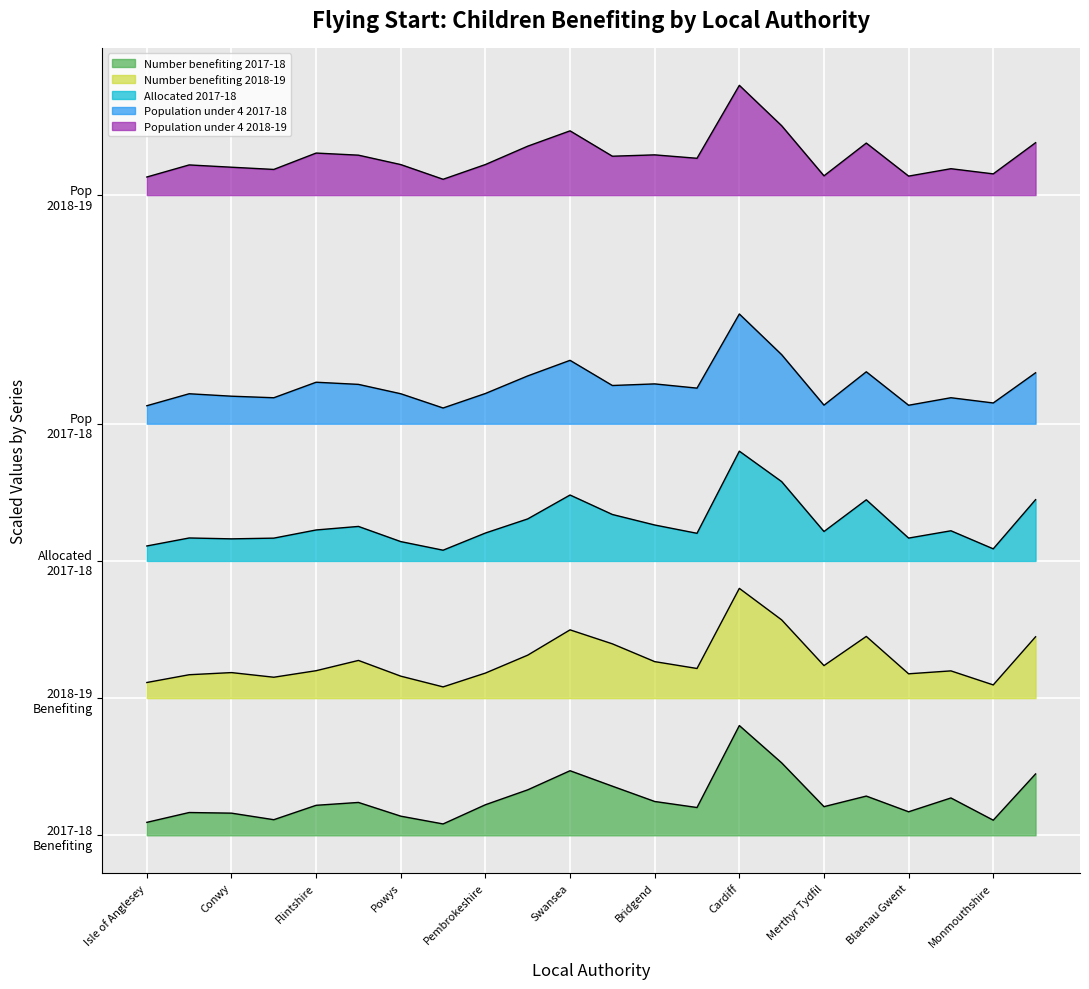

Which label corresponds to the largest value in the chart?

Cardiff